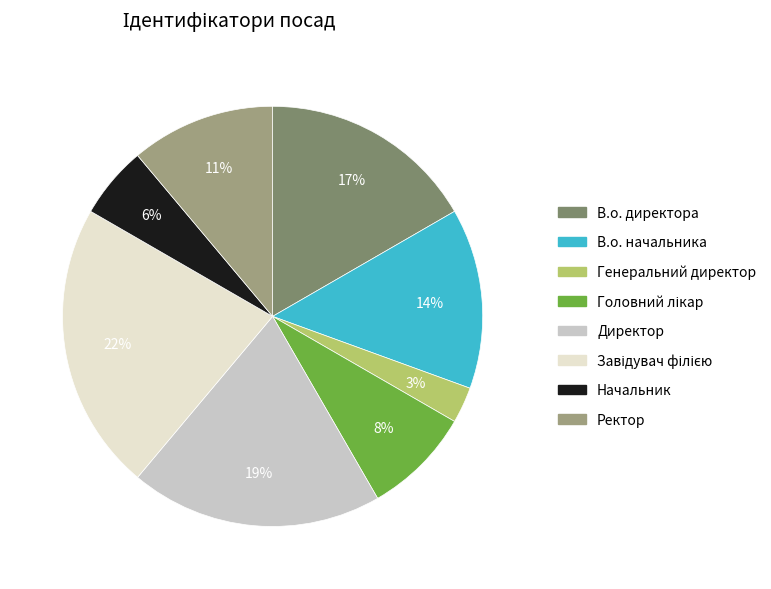

Count the number of slices in the pie.

8